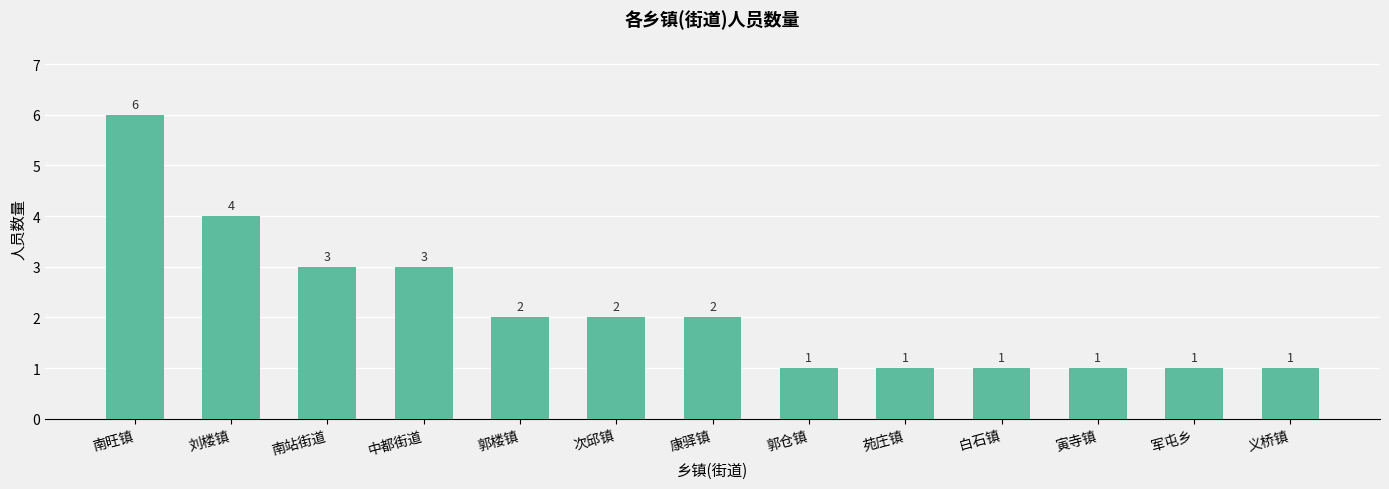

What is the change in value from 中都街道 to 郭楼镇?

-1